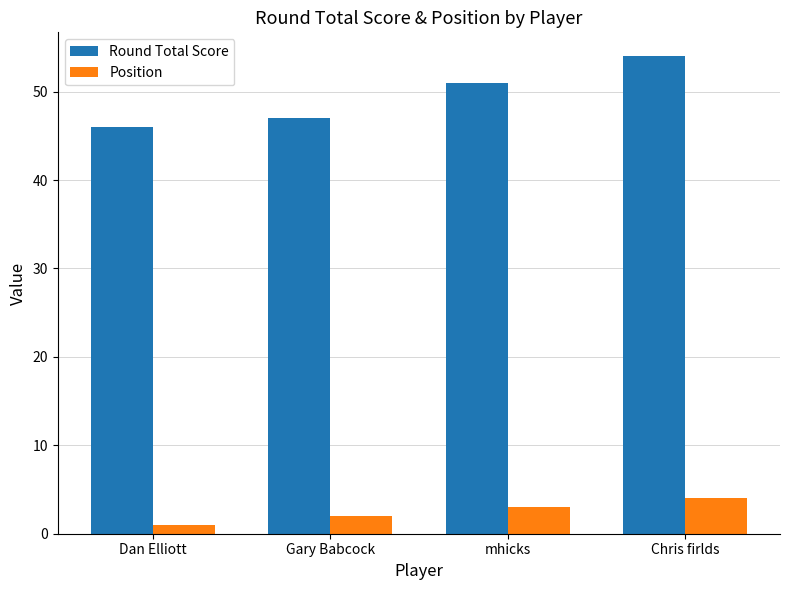

Rank the series by their average value, from highest to lowest.

Round Total Score, Position